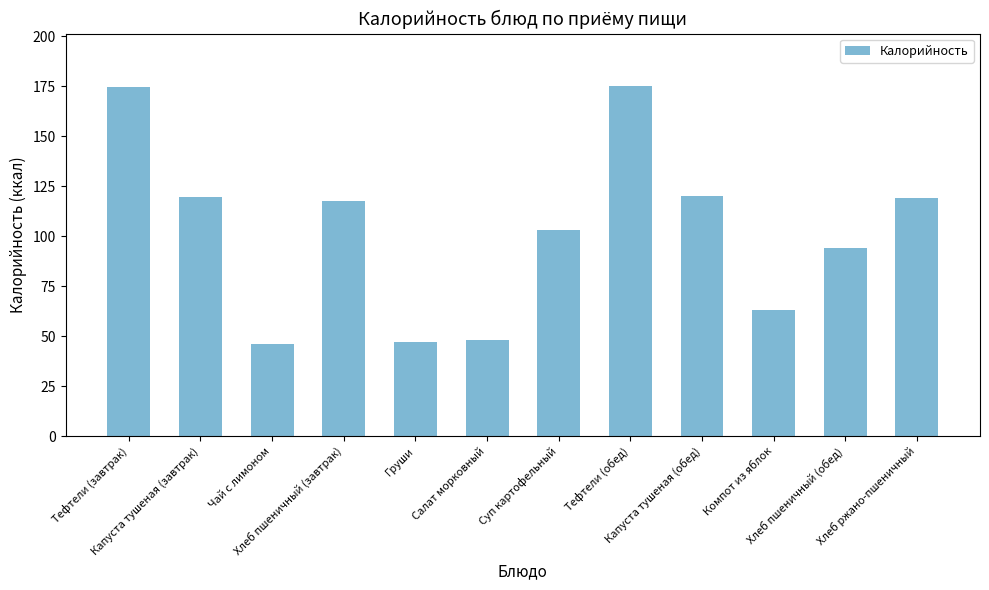

What is the sum of the values at Тефтели (обед) and Капуста тушеная (завтрак)?

294.7